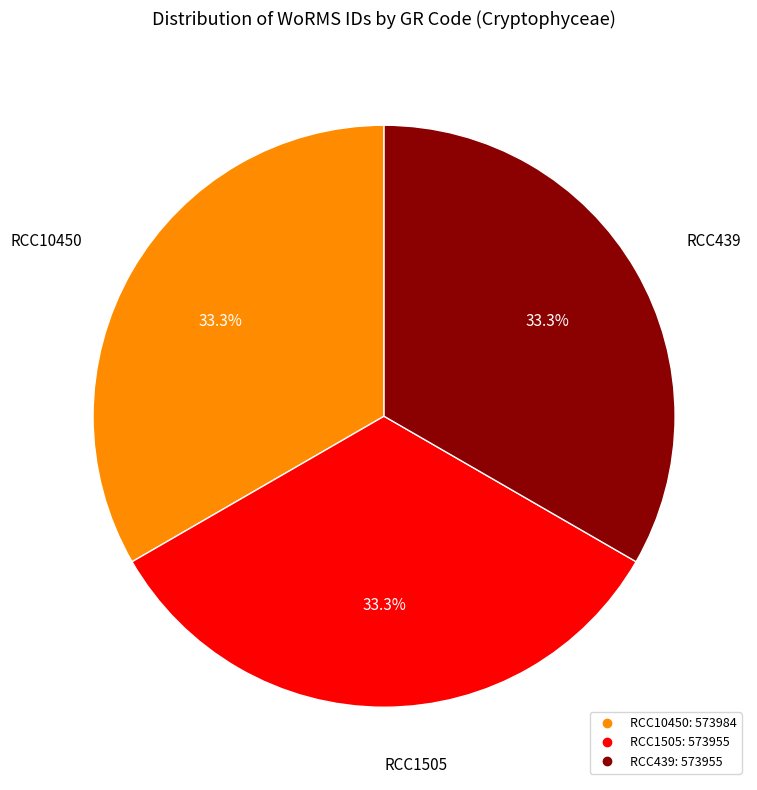

Do RCC10450 and RCC439 together represent more than half of the pie?

Yes